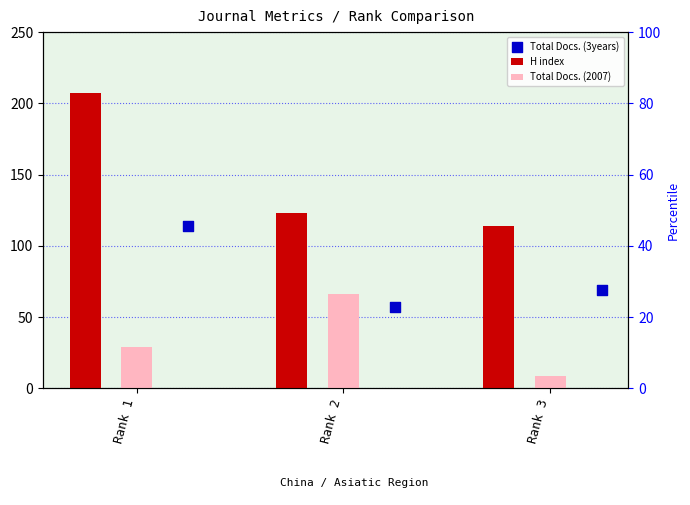

What is the total value across all series at Rank 3?

192